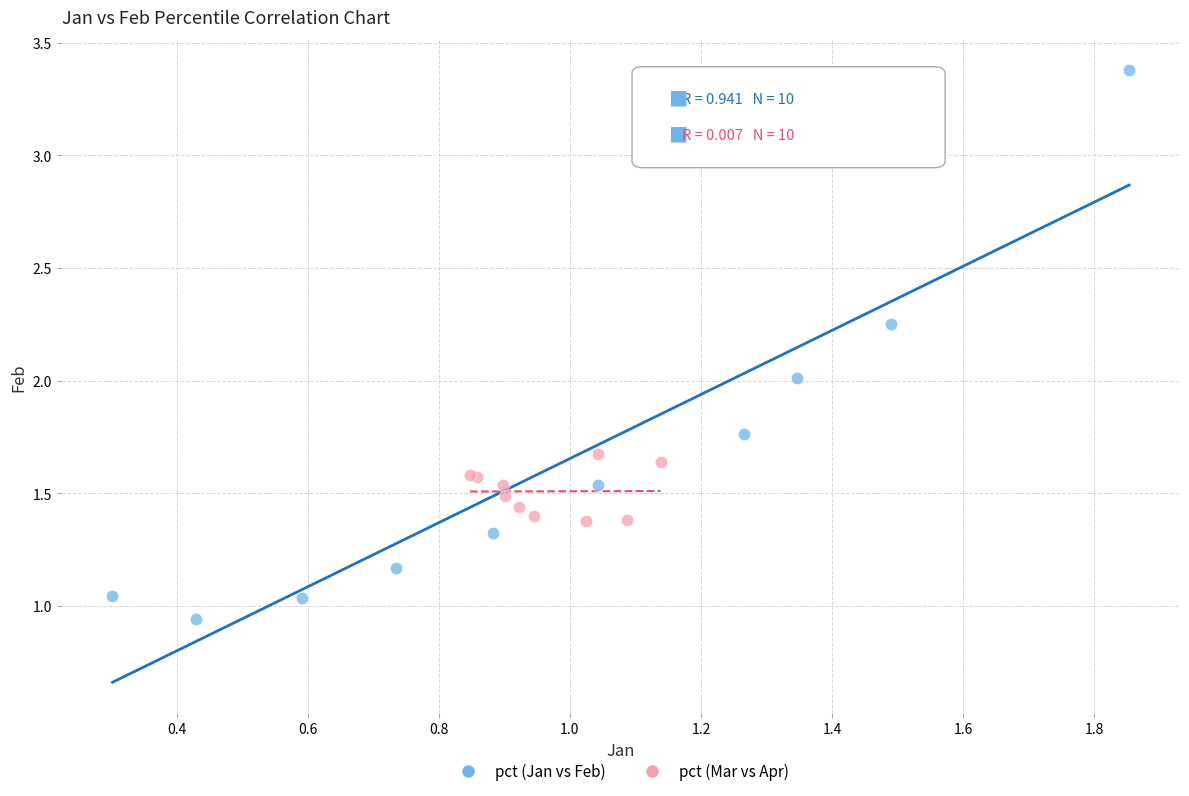

Which series has the largest Y range (max minus min)?

pct (Jan vs Feb)